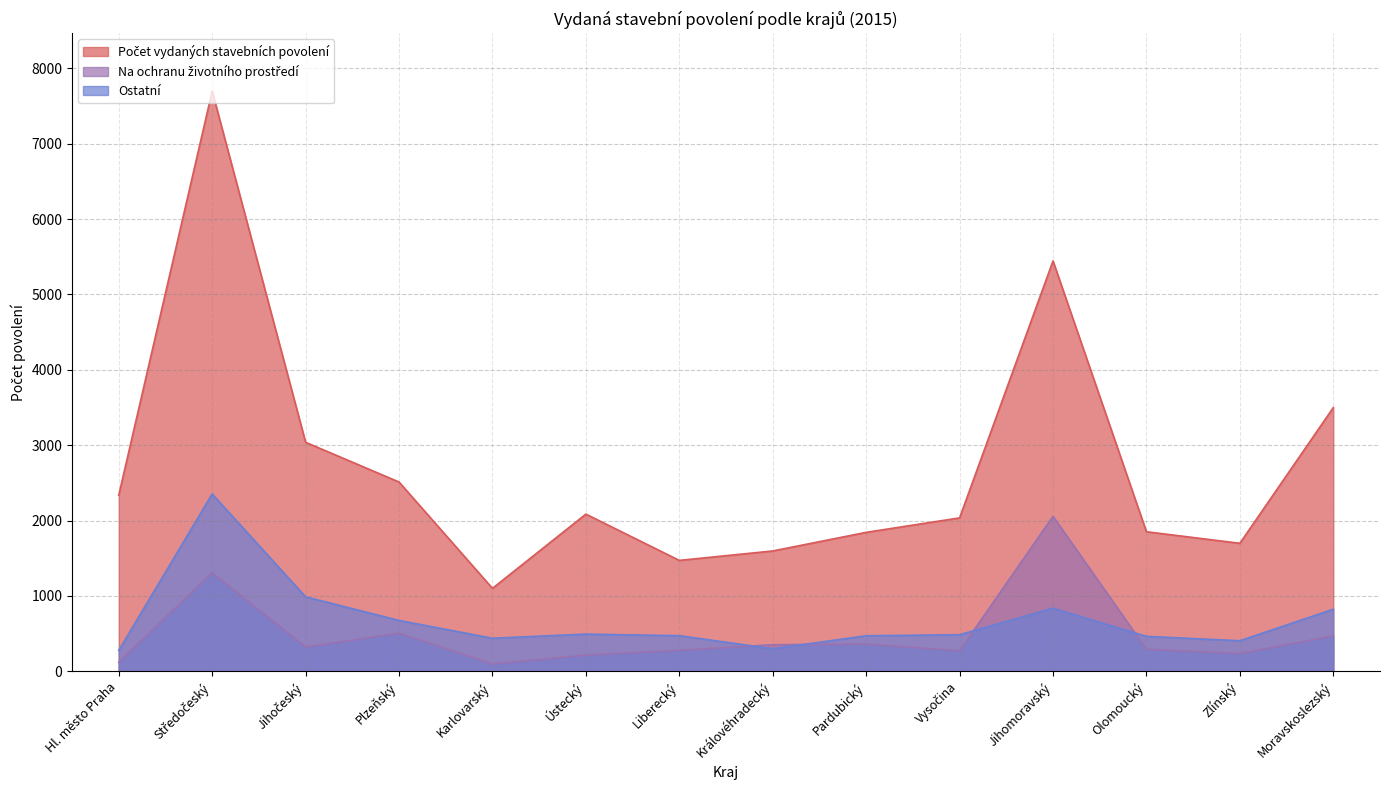

Reading right to left, extract all data points from this chart.

Počet vydaných stavebních povolení: 3499	1699	1852	5445	2036	1844	1597	1472	2086	1101	2512	3039	7697	2336
Na ochranu životního prostředí: 470	235	293	2057	273	362	353	279	215	98	506	322	1309	120
Ostatní: 824	406	464	838	486	472	300	473	494	439	675	989	2353	278